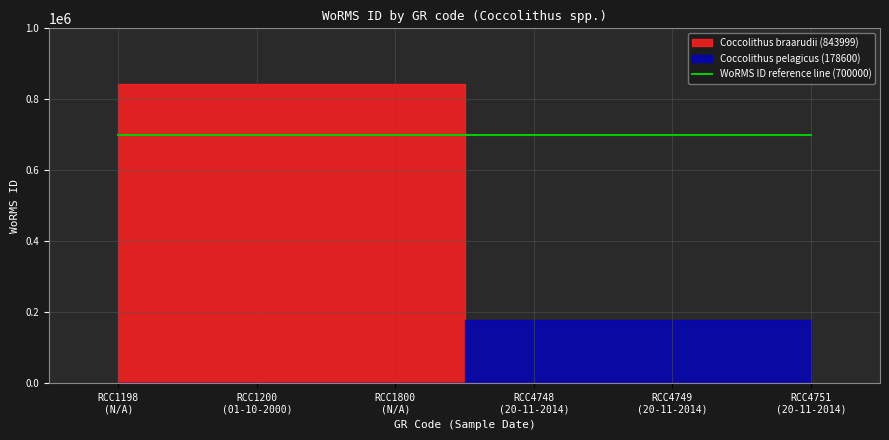

At which category is the sum across all series the highest?

RCC1198